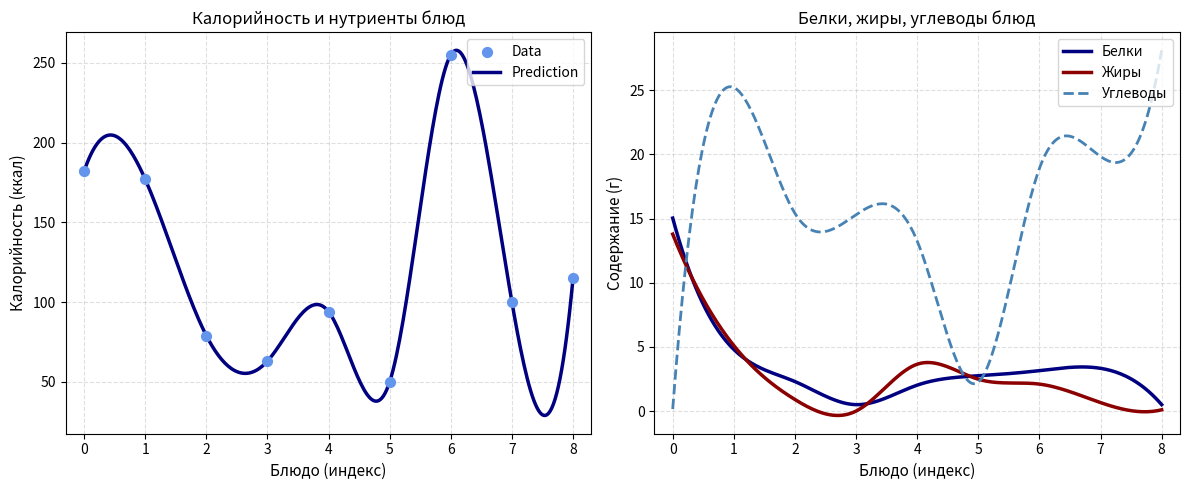

Which series has the largest total across all categories?

Калорийность